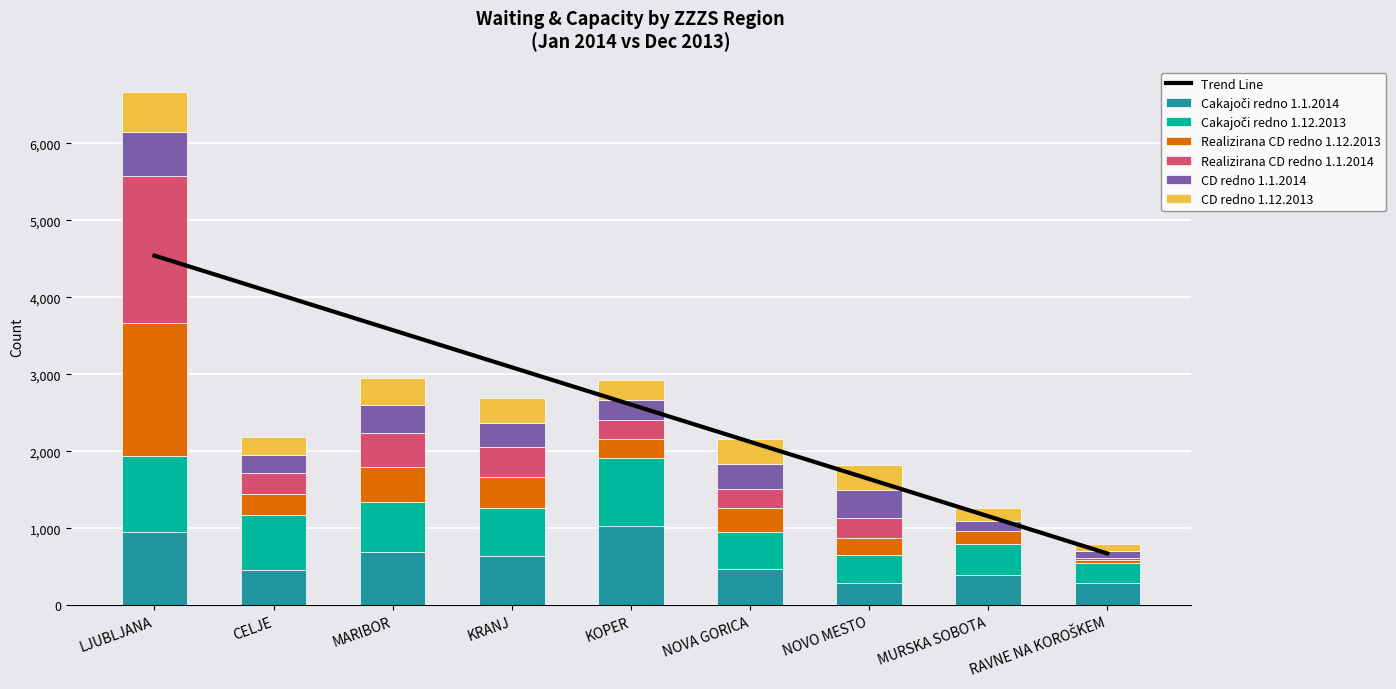

How many groups of bars are there?

9